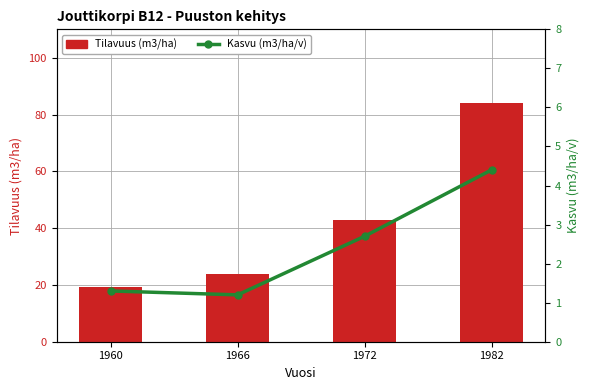

Reading left to right, transcribe all the data shown in this chart.

Tilavuus (m3/ha): 19.2	23.9	42.8	84.2
Kasvu (m3/ha/v): 1.3	1.2	2.7	4.4